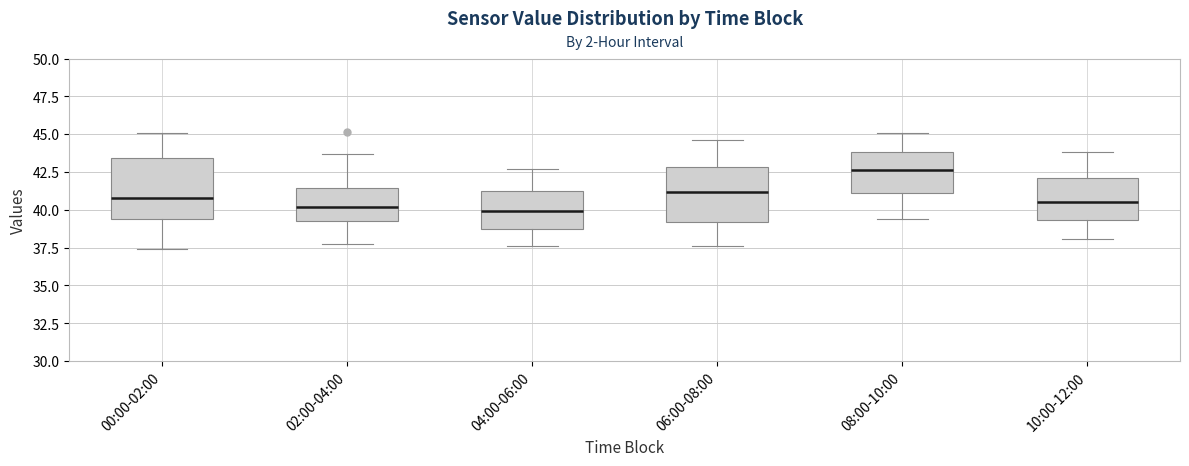

Reading left to right, transcribe this box plot: for each box, give where its median line is, the range the box spans, and where its two whiskers end, as read against the y-axis. The values are not printed on the chart, so give them approximately, as read against the axis.

00:00-02:00: median 41.0, box 39.5 to 43.5, whiskers 37.5 to 45.0
02:00-04:00: median 40.0, box 39.5 to 41.5, whiskers 38.0 to 43.5
04:00-06:00: median 40.0, box 38.5 to 41.0, whiskers 37.5 to 42.5
06:00-08:00: median 41.0, box 39.0 to 43.0, whiskers 37.5 to 44.5
08:00-10:00: median 42.5, box 41.0 to 44.0, whiskers 39.5 to 45.0
10:00-12:00: median 40.5, box 39.5 to 42.0, whiskers 38.0 to 44.0